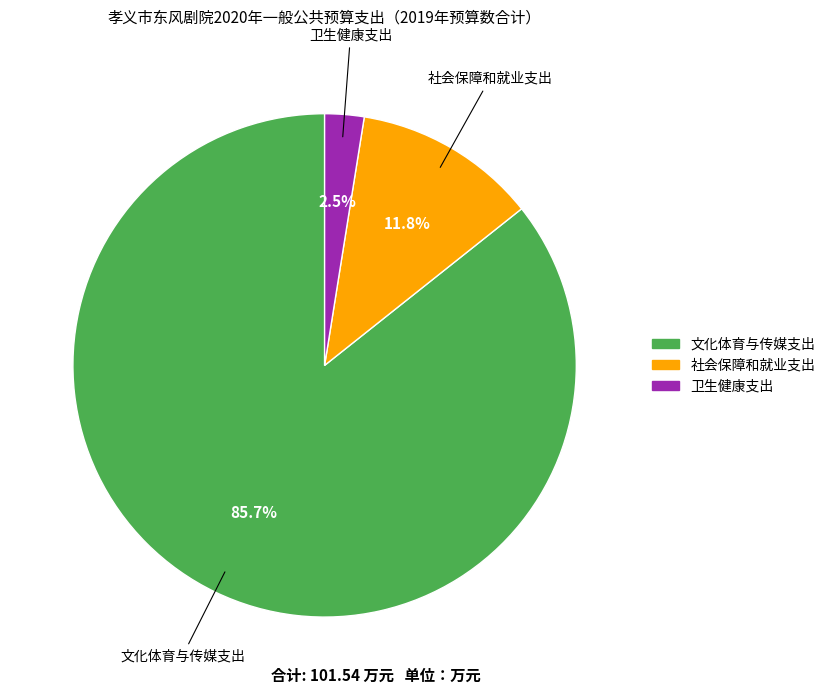

The 文化体育与传媒支出 slice represents 77% of the pie. True or false?

False